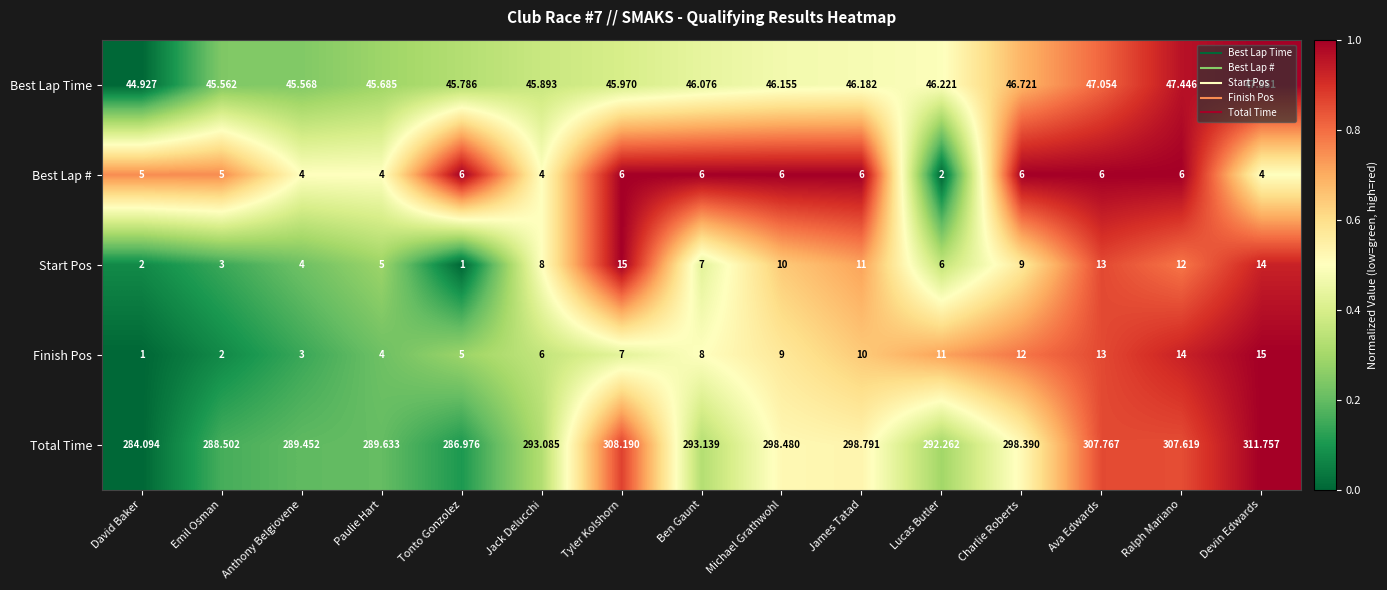

What is the difference between the highest and lowest values at Michael Grathwohl?

292.5